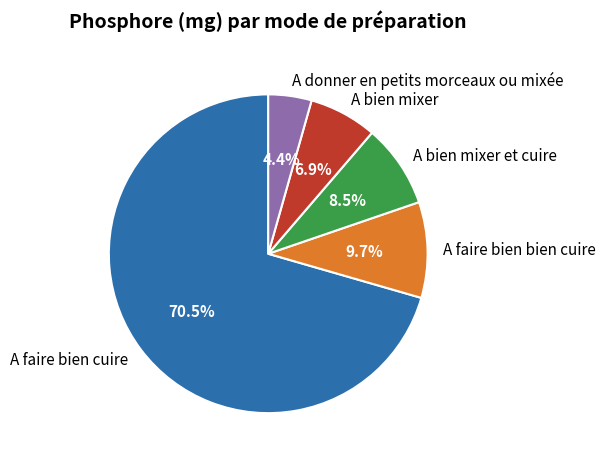

Which slice is the largest?

A faire bien cuire